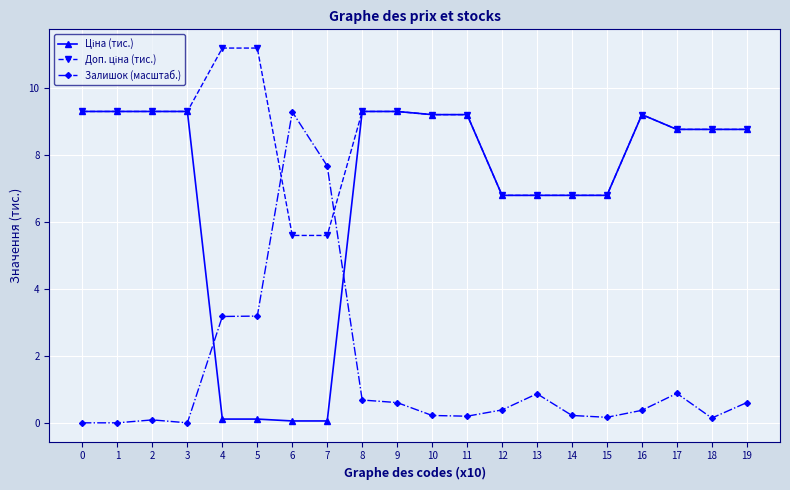

What is the difference between the highest and lowest values at 3?

9.3